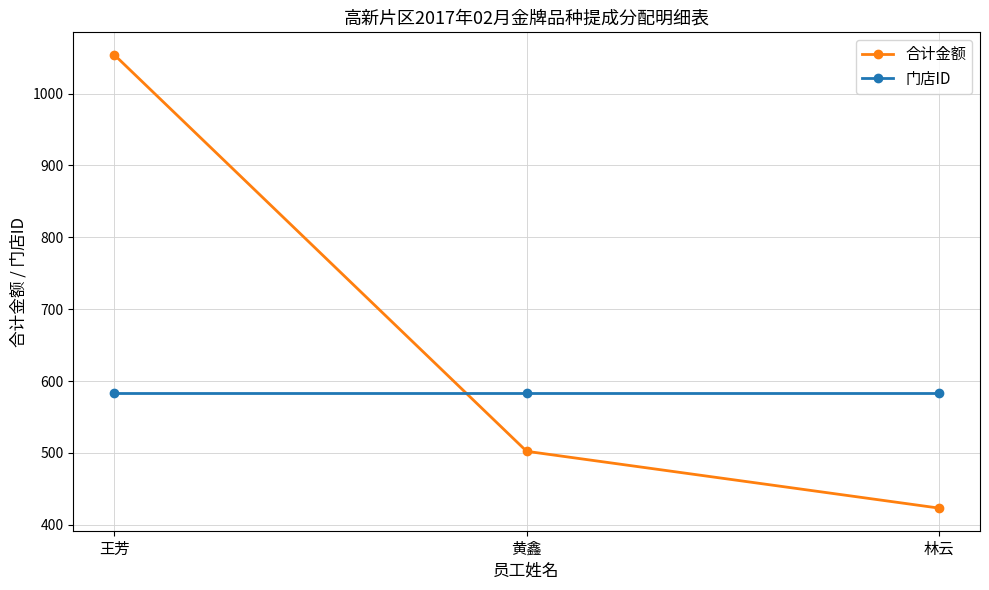

What is the value of the 合计金额 point at the 3rd from the left?

423.2